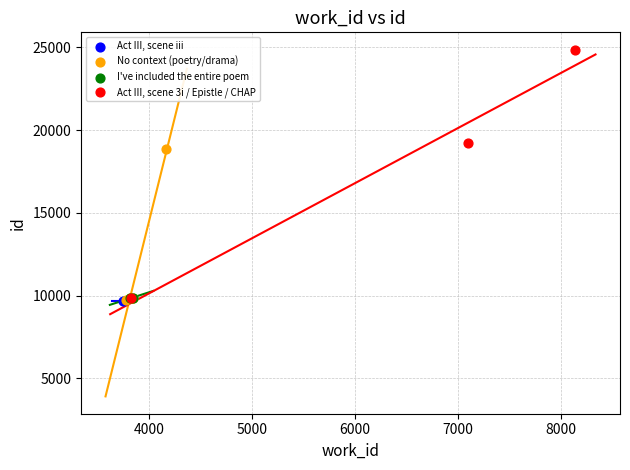

What are all the series names shown in the legend?

Act III, scene iii, No context (poetry/drama), I've included the entire poem, Act III, scene 3i / Epistle / CHAP